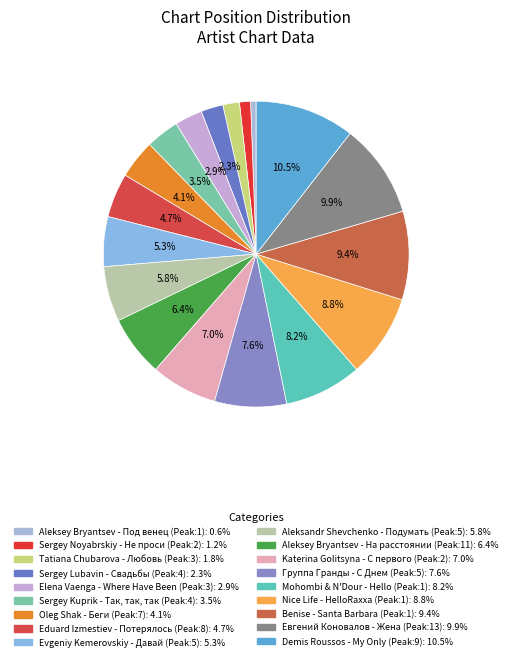

Does any single category account for the majority?

No